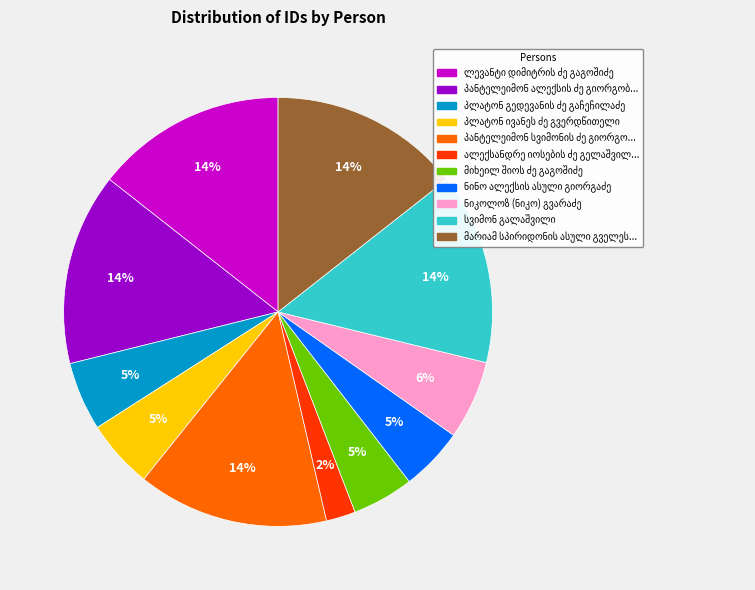

Does any single category account for the majority?

No